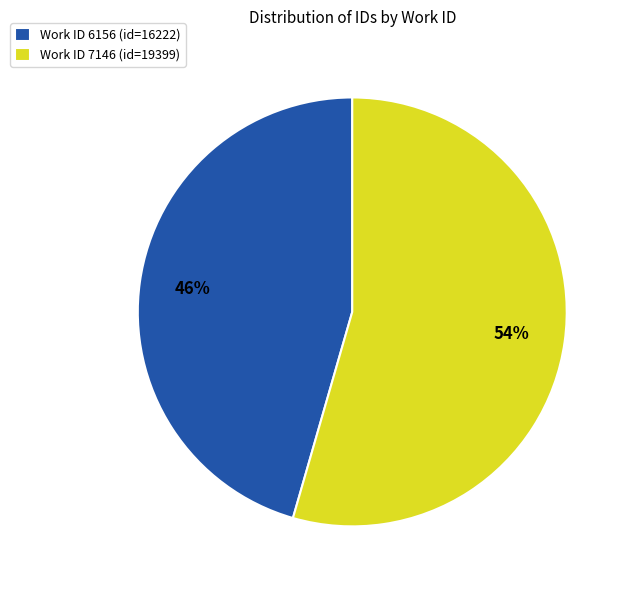

How many segments does this pie chart have?

2